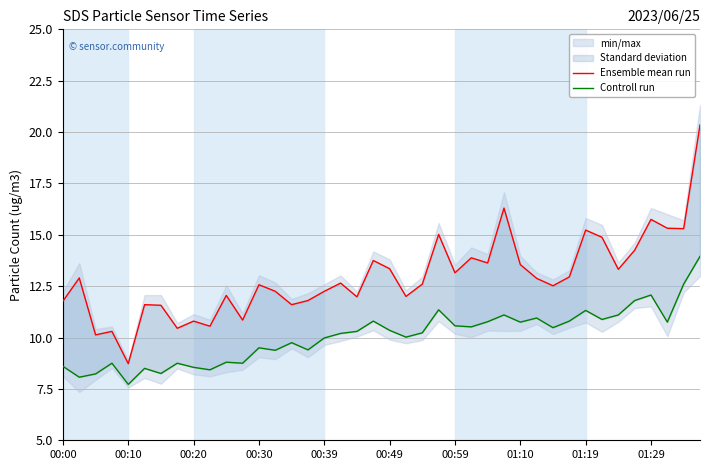

What position from the left is 01:19?

33